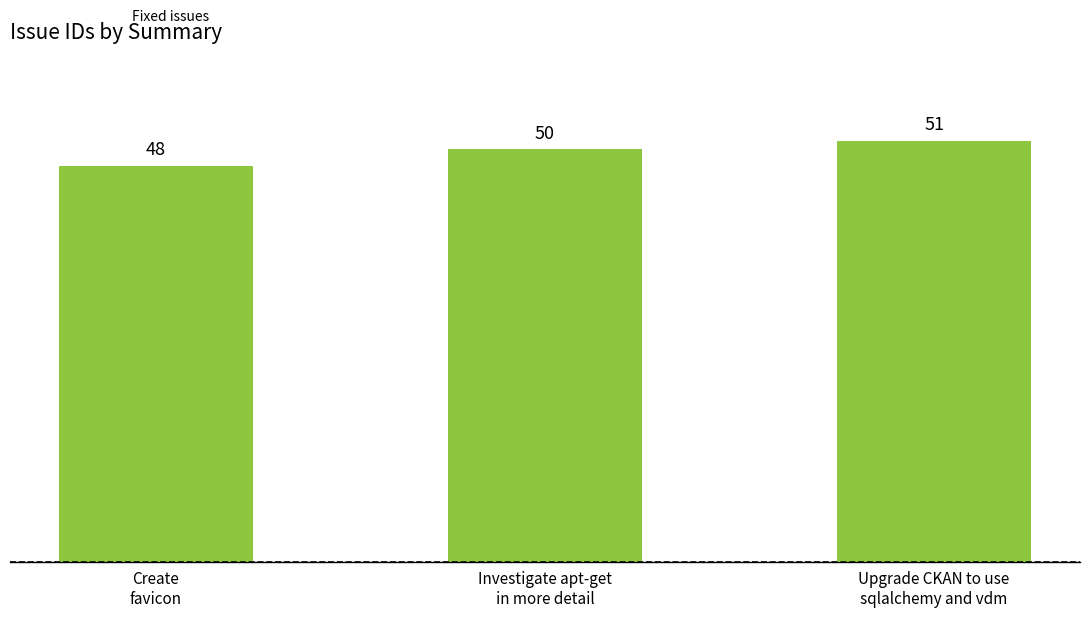

What is the ratio of the value at Investigate apt-get
in more detail to the value at Upgrade CKAN to use
sqlalchemy and vdm?

1.0